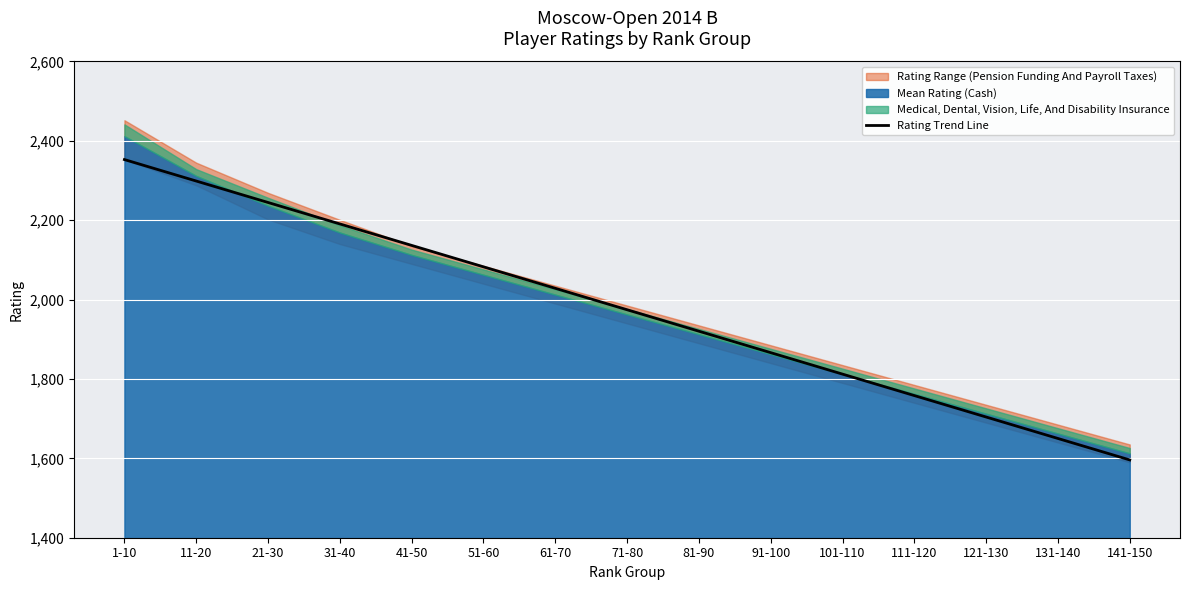

Approximately how many times larger is the value at 51-60 compared to 111-120?

1.2